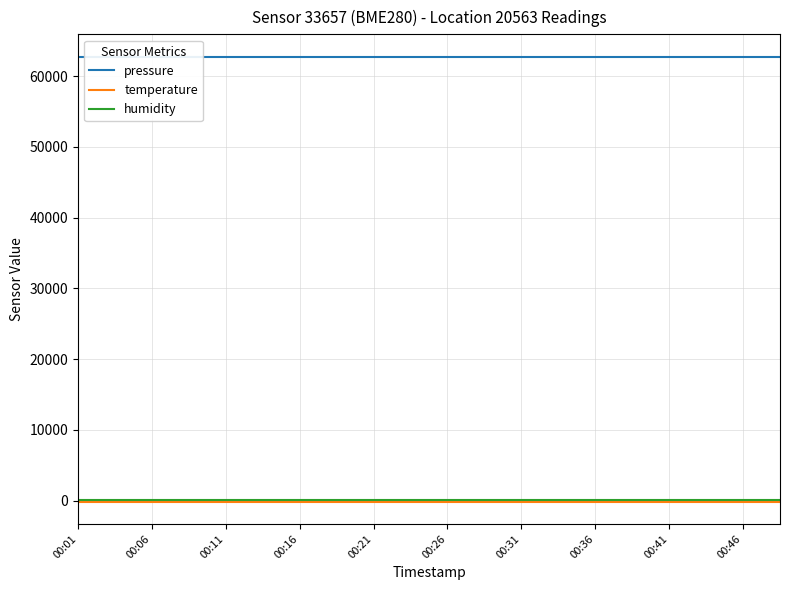

At 00:26, list the series in order from smallest to largest.

temperature, humidity, pressure